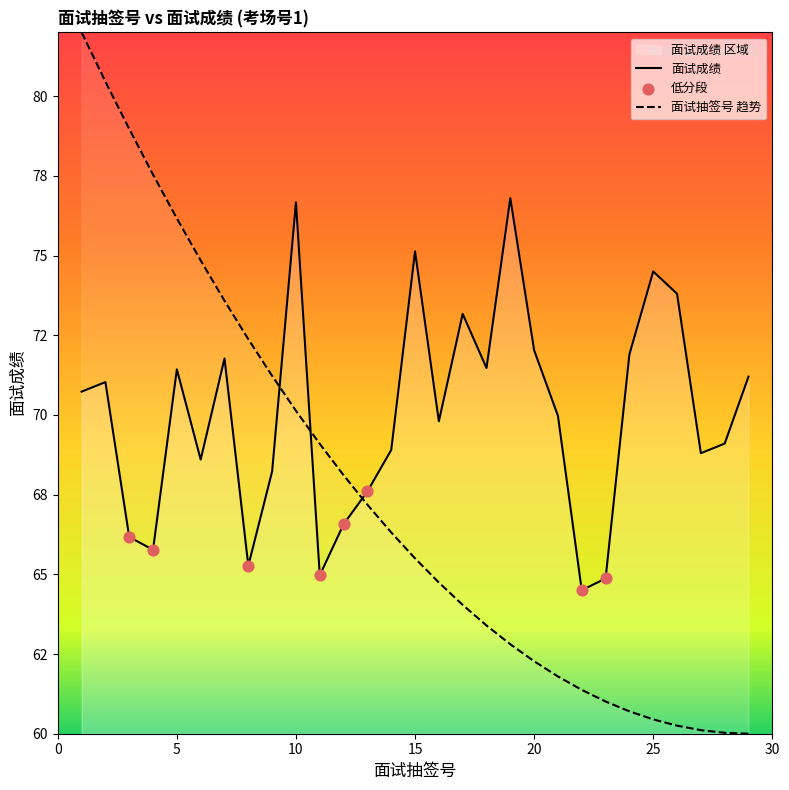

What is the change in value from 15 to 17?

-2.0